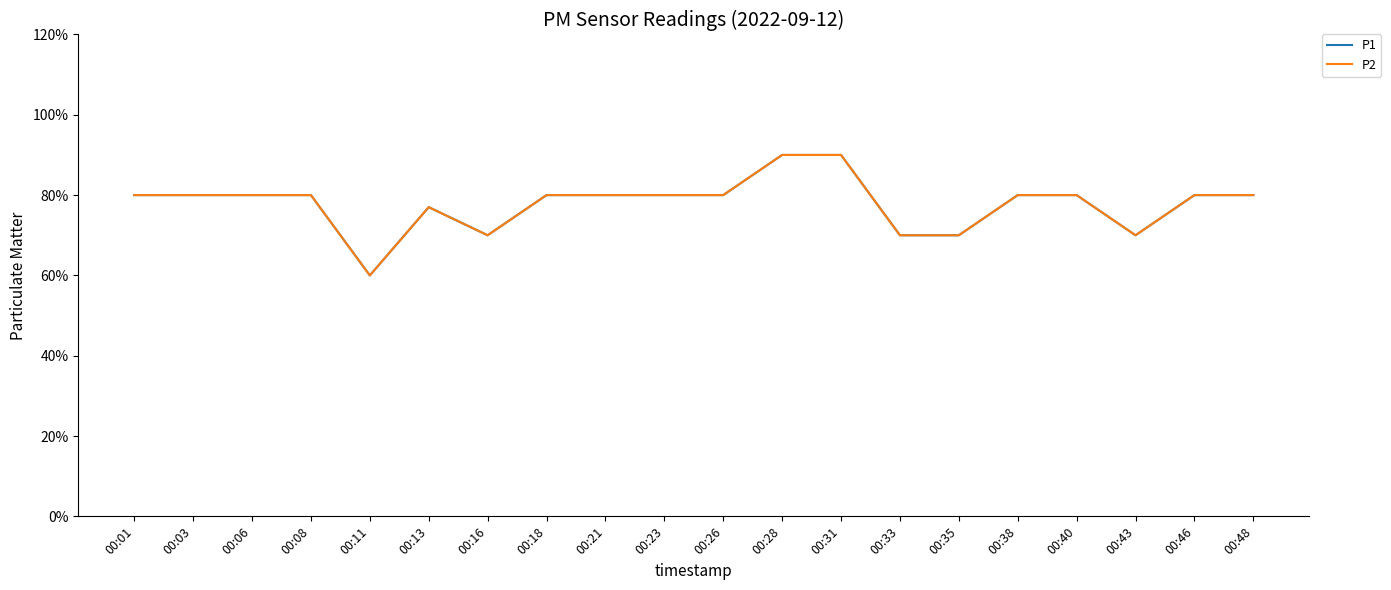

Is this an area chart (filled region under the line)?

No